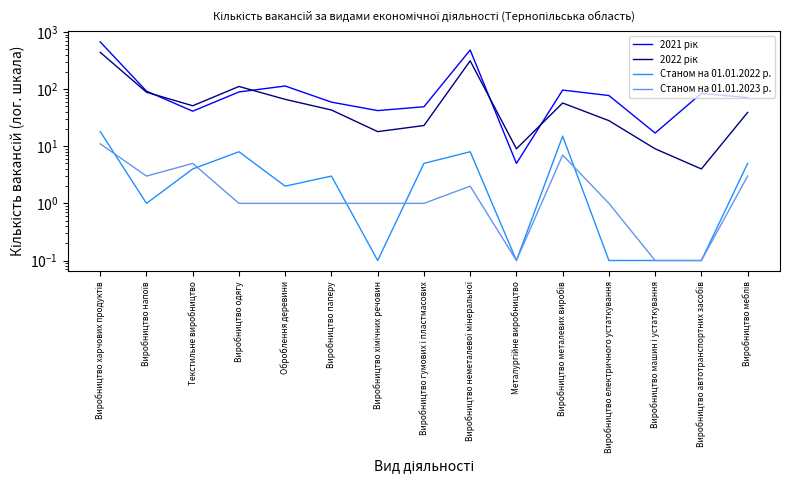

The 2022 рік series shows 312.0 at Виробництво неметалевої мінеральної. True or false?

True